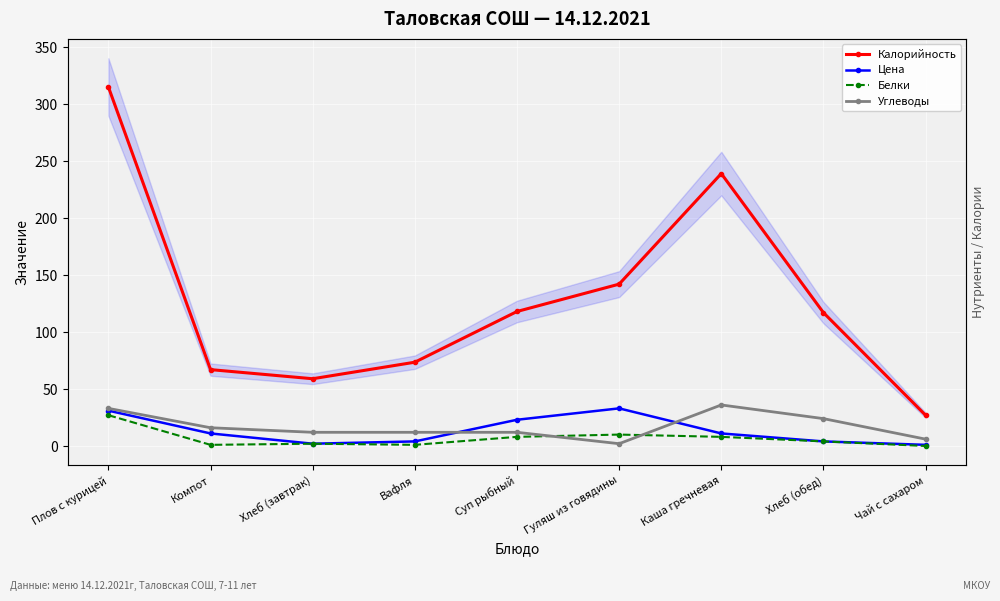

Does the chart display data point markers on the line(s)?

Yes